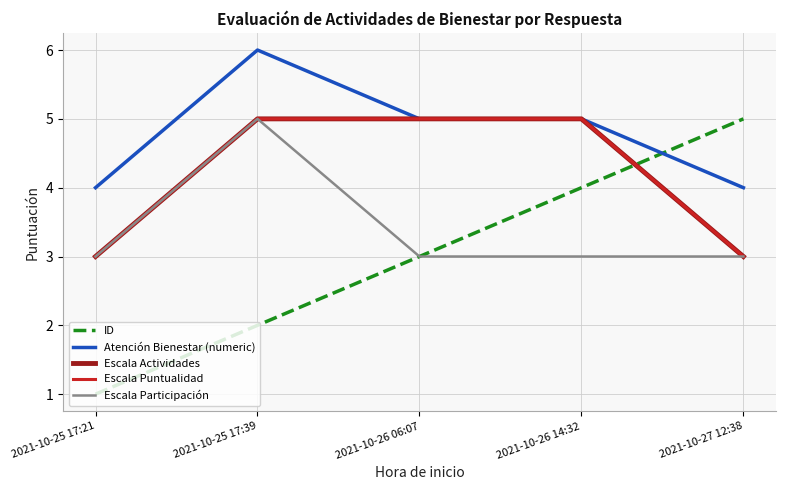

True or false: Escala Participación and ID intersect in this chart.

False